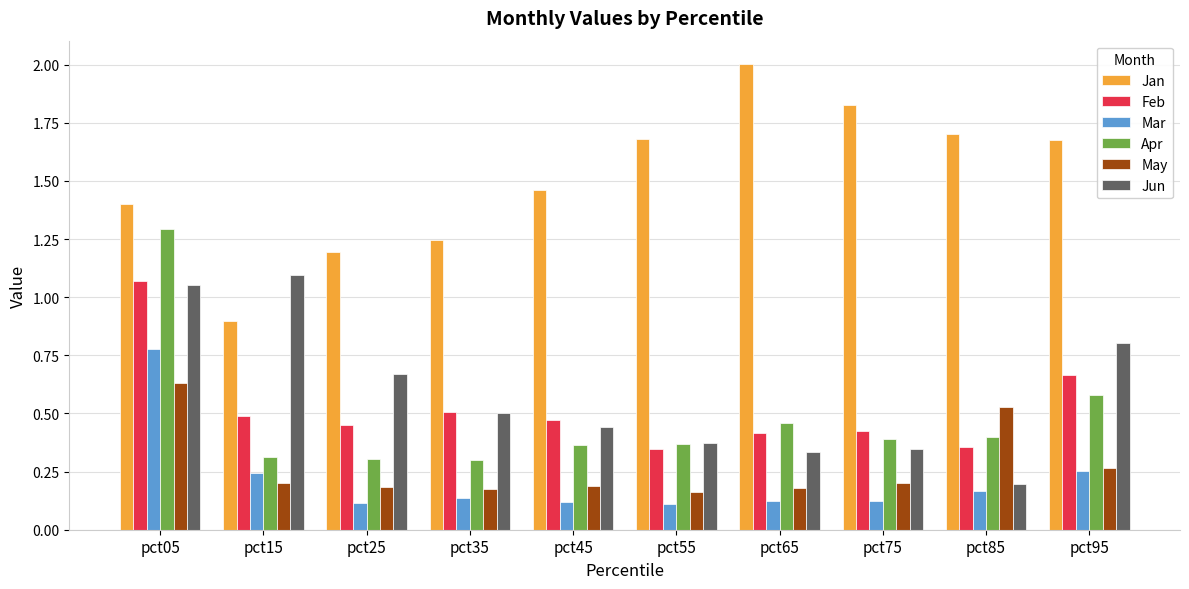

What is the lowest value of the Jan series?

0.9